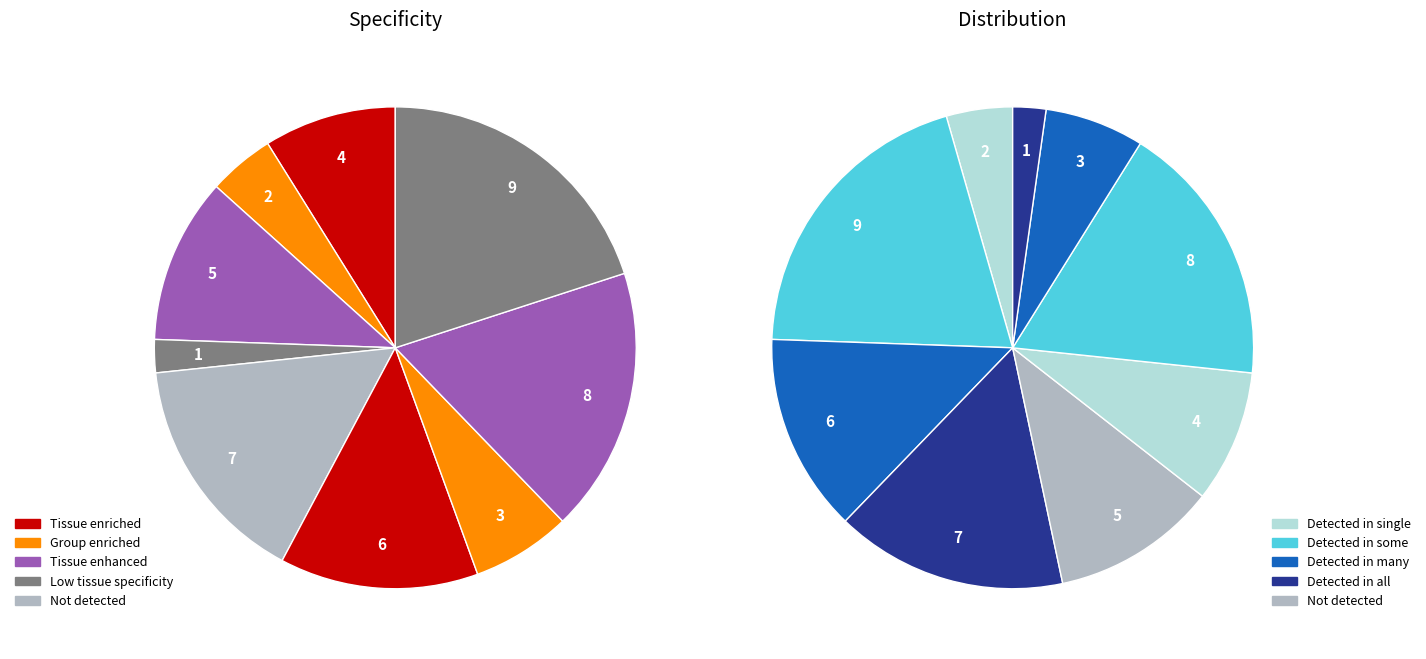

Is the sum of 8 and 4 greater than half?

No